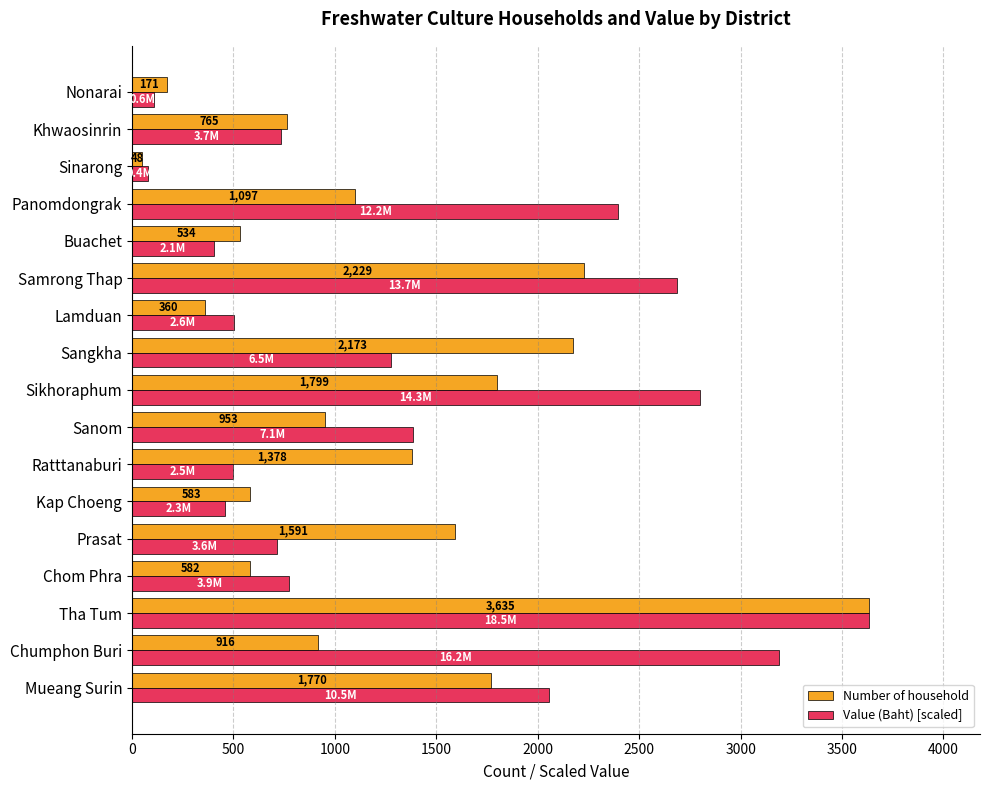

List the labels in order of Number of household value, largest first.

Tha Tum, Samrong Thap, Sangkha, Sikhoraphum, Mueang Surin, Prasat, Ratttanaburi, Panomdongrak, Sanom, Chumphon Buri, Khwaosinrin, Kap Choeng, Chom Phra, Buachet, Lamduan, Nonarai, Sinarong